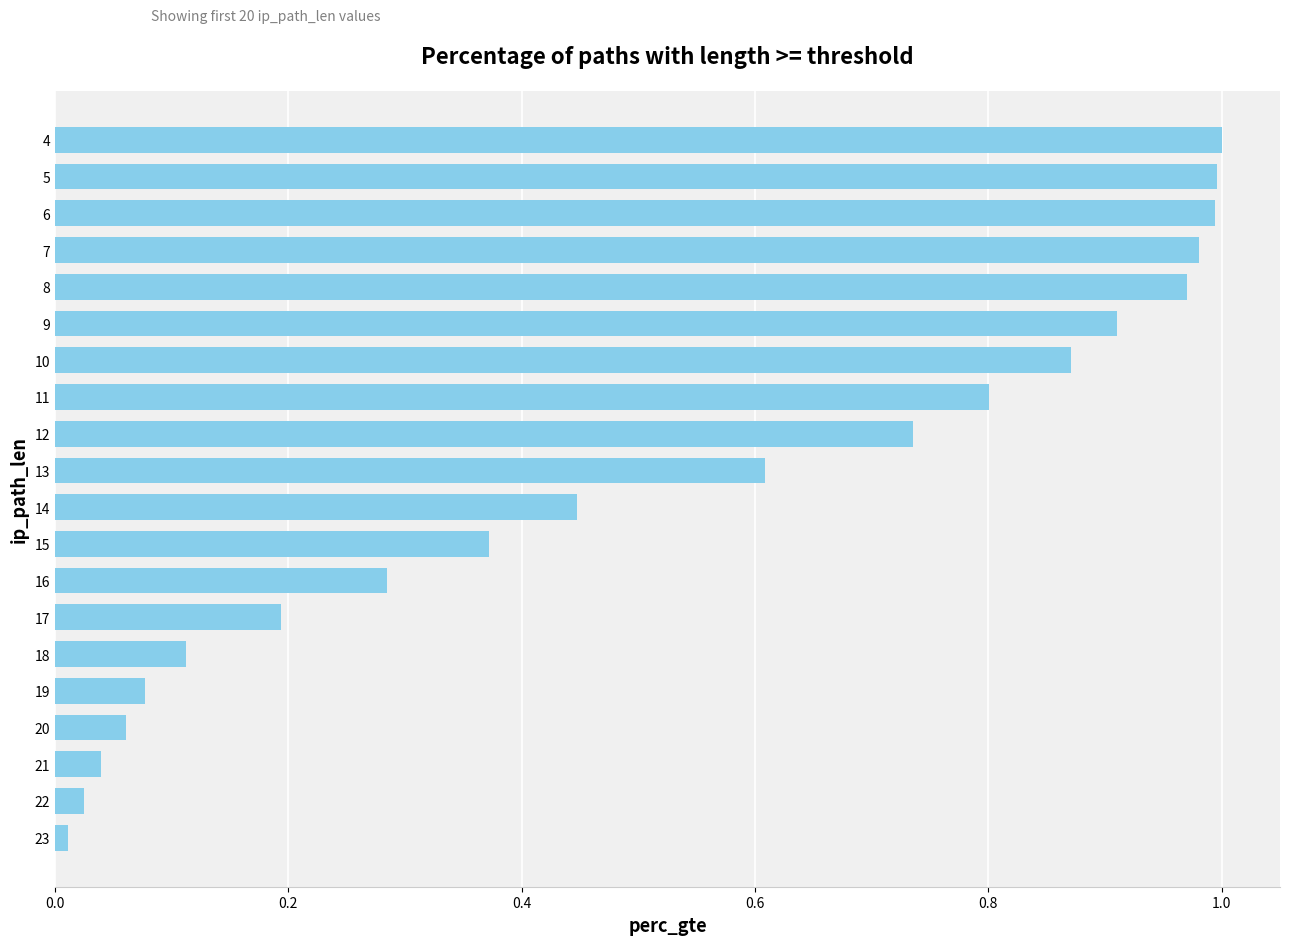

Which has a higher value, 4 or 8?

4